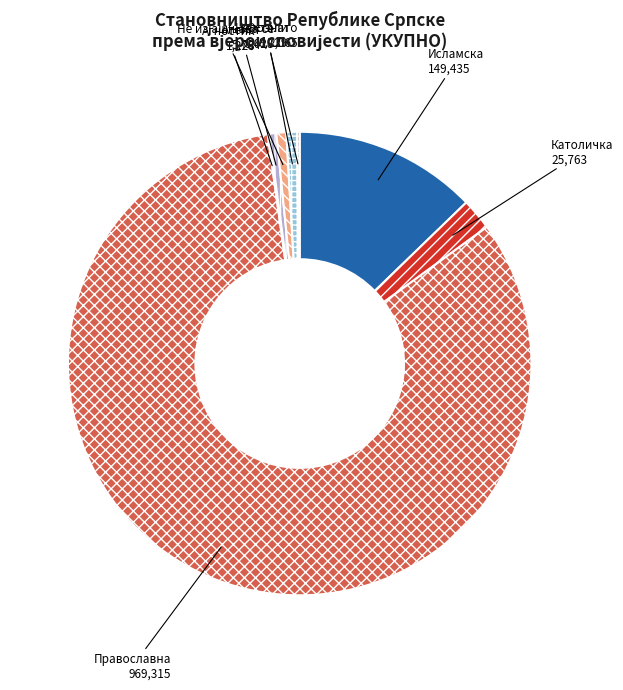

Is there a majority slice in this chart?

Yes